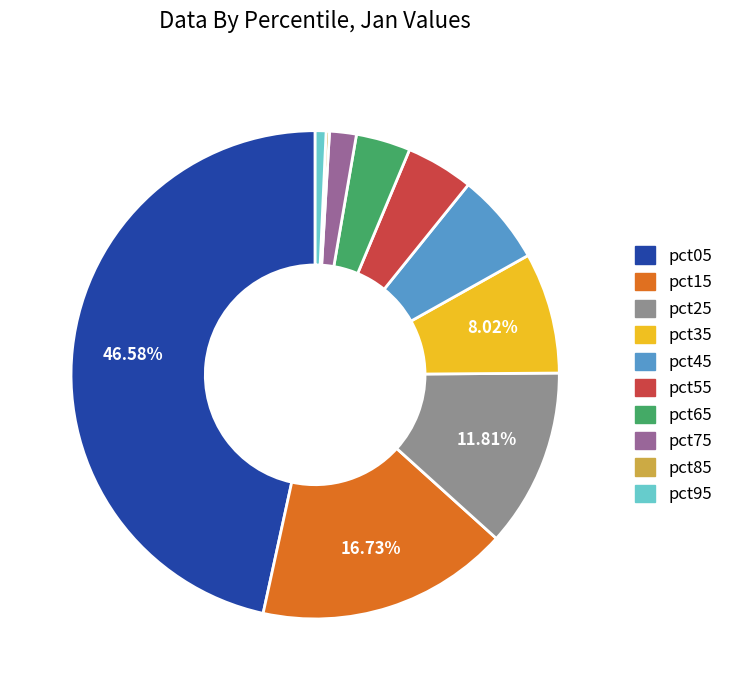

Which category has the biggest portion of the pie?

pct05